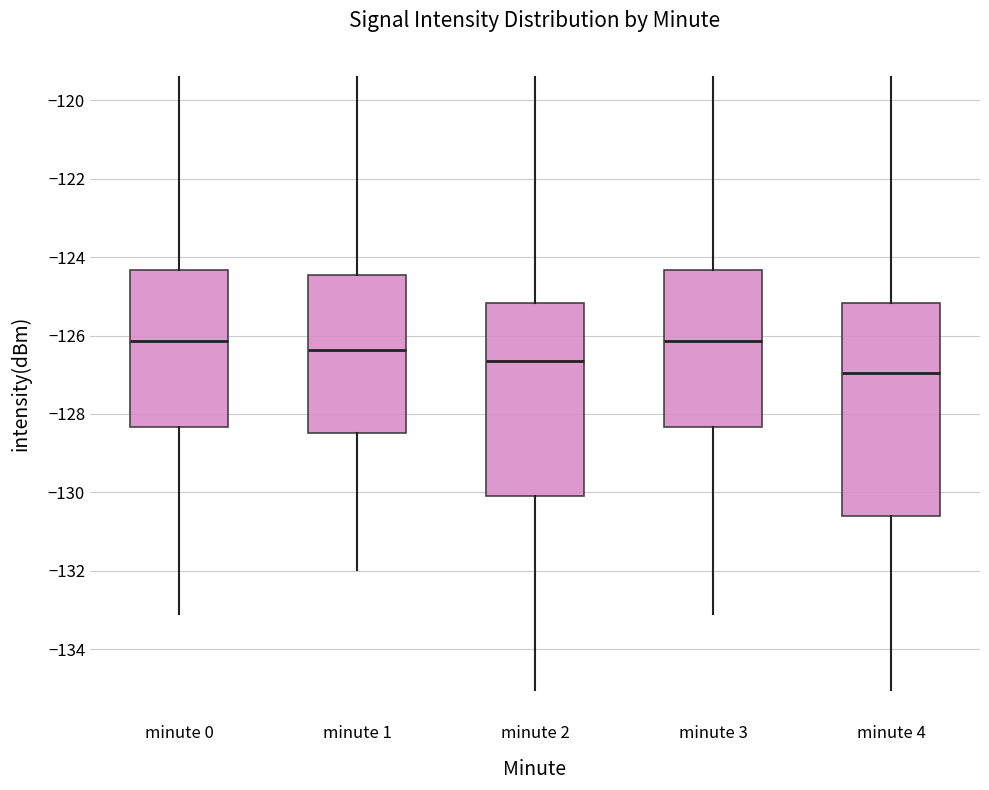

Reading left to right, transcribe this box plot: for each box, give where its median line is, the range the box spans, and where its two whiskers end, as read against the y-axis. The values are not printed on the chart, so give them approximately, as read against the axis.

minute 0: median -126.2, box -128.4 to -124.4, whiskers -133.2 to -119.4
minute 1: median -126.4, box -128.4 to -124.4, whiskers -132.0 to -119.4
minute 2: median -126.6, box -130.0 to -125.2, whiskers -135.0 to -119.4
minute 3: median -126.2, box -128.4 to -124.4, whiskers -133.2 to -119.4
minute 4: median -127.0, box -130.6 to -125.2, whiskers -135.0 to -119.4